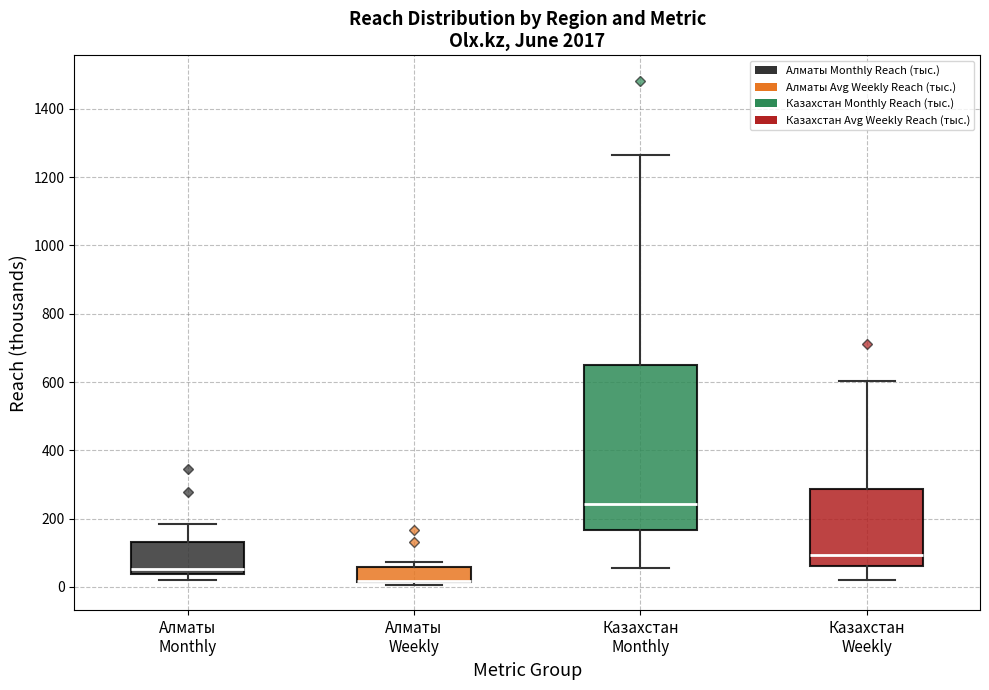

Where is the upper edge of the box for Алматы Weekly on the y-axis? The values are not printed on the chart, so give them approximately, as read against the axis.

60